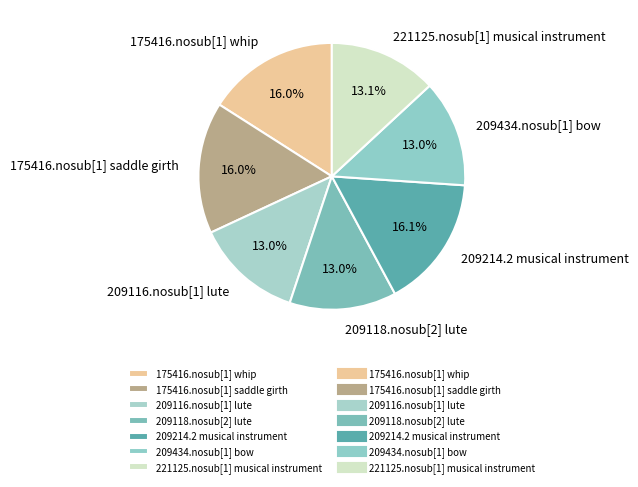

Does 175416.nosub[1] saddle girth represent more than half of the total?

No